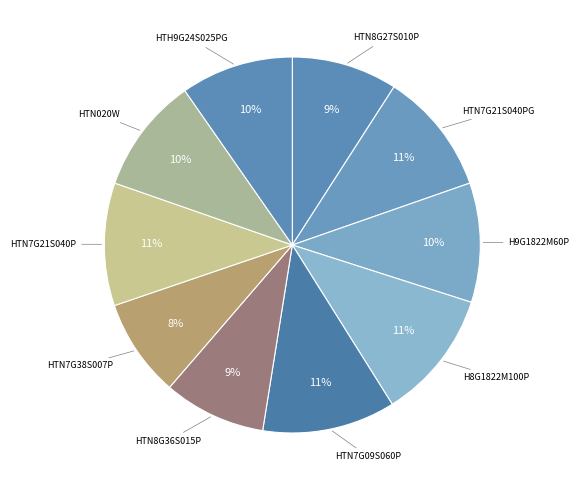

How many segments does this pie chart have?

10